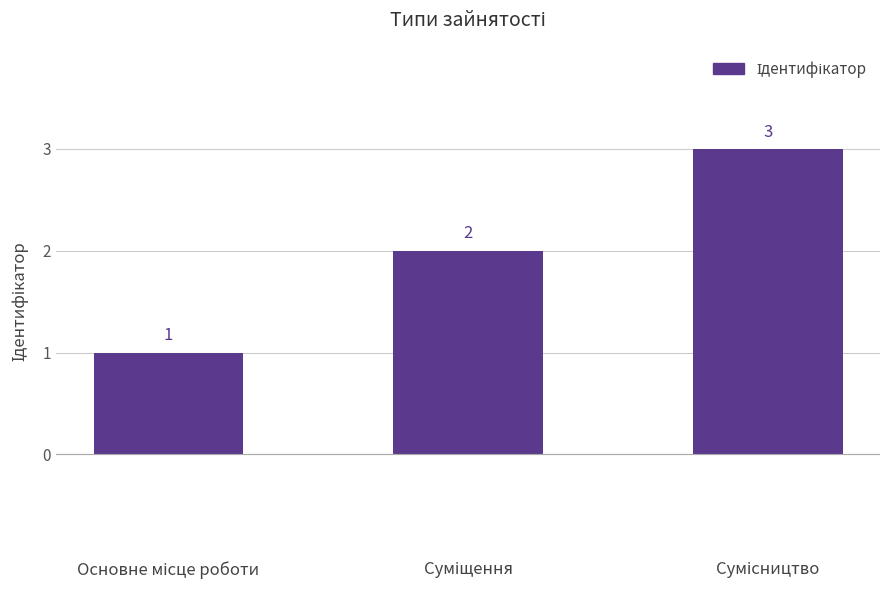

What is the greatest value displayed?

3